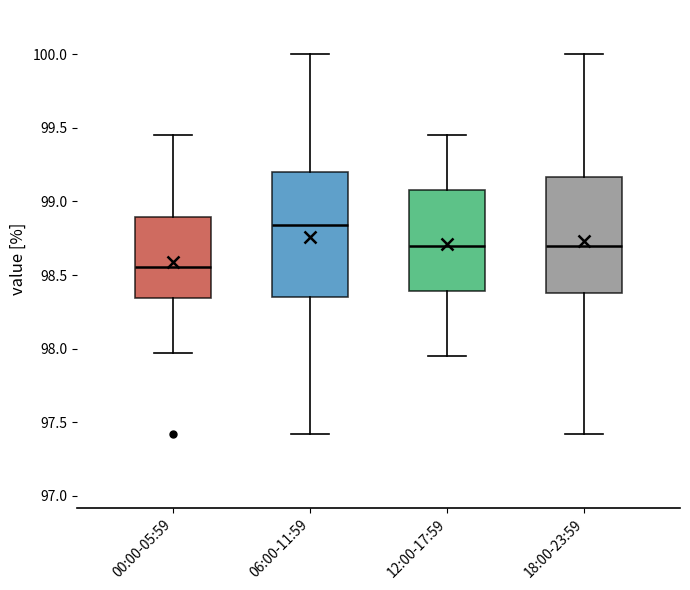

Reading left to right, read every box against the y-axis: the position of its median line, the range the box covers, and the ends of its whiskers. The values are not printed on the chart, so give them approximately, as read against the axis.

00:00-05:59: median 98.55, box 98.35 to 98.90, whiskers 97.95 to 99.45
06:00-11:59: median 98.85, box 98.35 to 99.20, whiskers 97.40 to 100.00
12:00-17:59: median 98.70, box 98.40 to 99.10, whiskers 97.95 to 99.45
18:00-23:59: median 98.70, box 98.40 to 99.15, whiskers 97.40 to 100.00